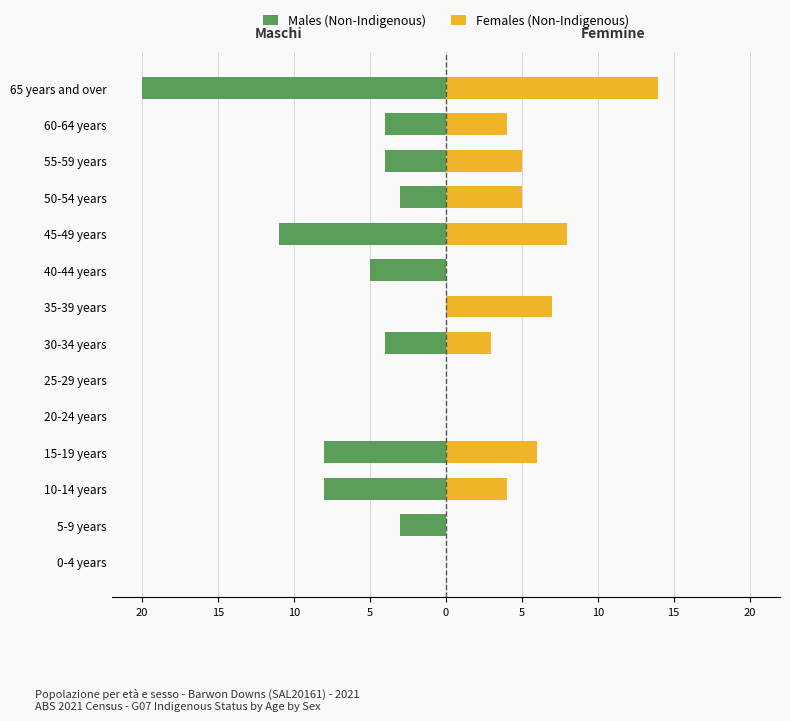

Reading right to left, list all the values displayed in this chart.

Males (Non-Indigenous): -20	-4	-4	-3	-11	-5	0	-4	0	0	-8	-8	-3	0
Females (Non-Indigenous): 14	4	5	5	8	0	7	3	0	0	6	4	0	0